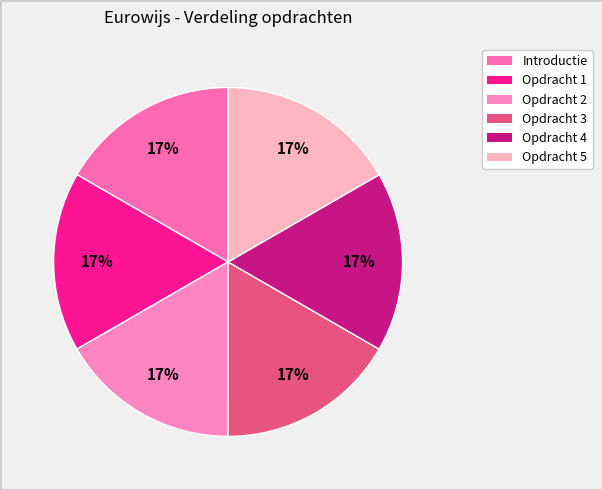

Does any single category account for the majority?

No